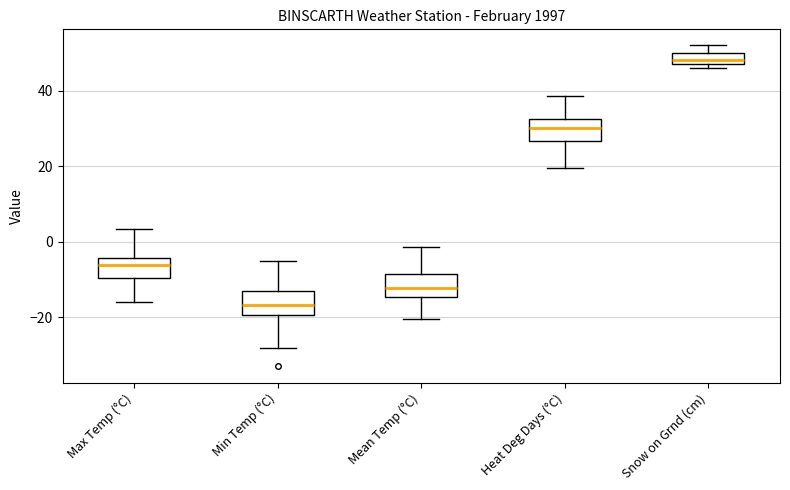

Where is the lower edge of the box for Heat Deg Days (°C) on the y-axis? The values are not printed on the chart, so give them approximately, as read against the axis.

26